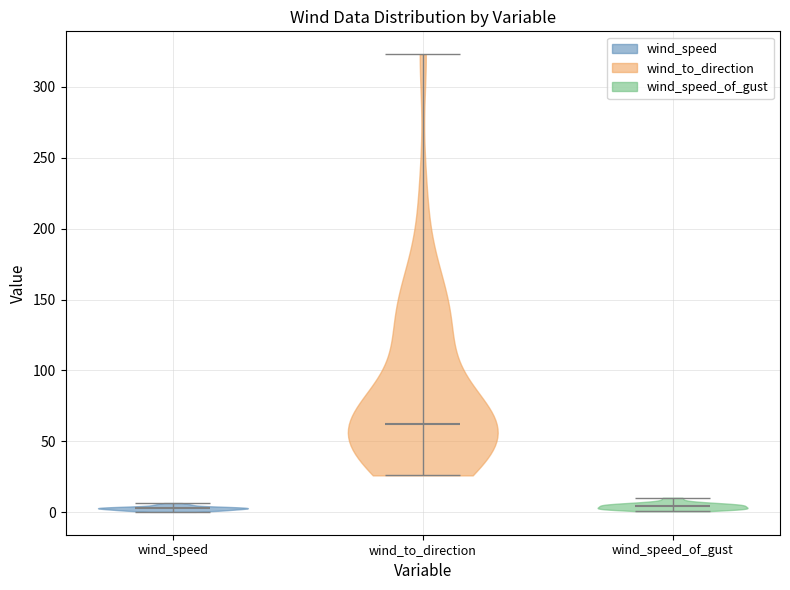

Reading left to right, read every violin against the y-axis: where its median line is, and the lowest and highest points it reaches. The values are not printed on the chart, so give them approximately, as read against the axis.

wind_speed: median line 5, lowest point 0, highest point 5
wind_to_direction: median line 60, lowest point 25, highest point 325
wind_speed_of_gust: median line 5, lowest point 0, highest point 10